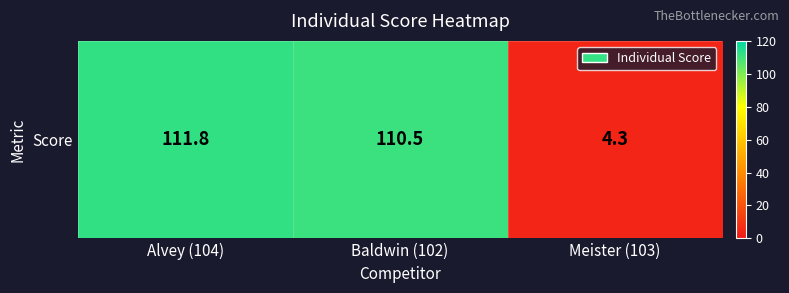

What is the smallest value displayed?

4.3